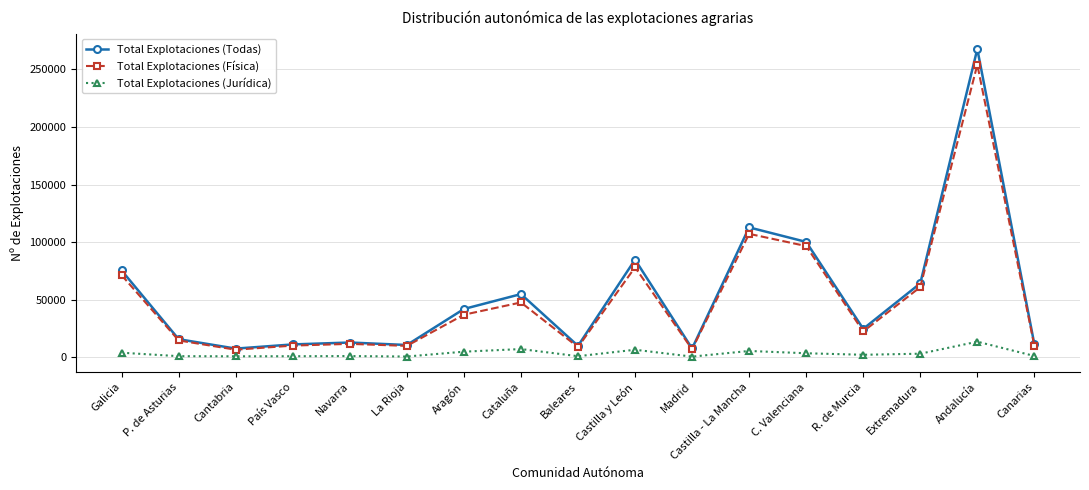

Which series changed the most between Castilla - La Mancha and Canarias?

Total Explotaciones (Todas)